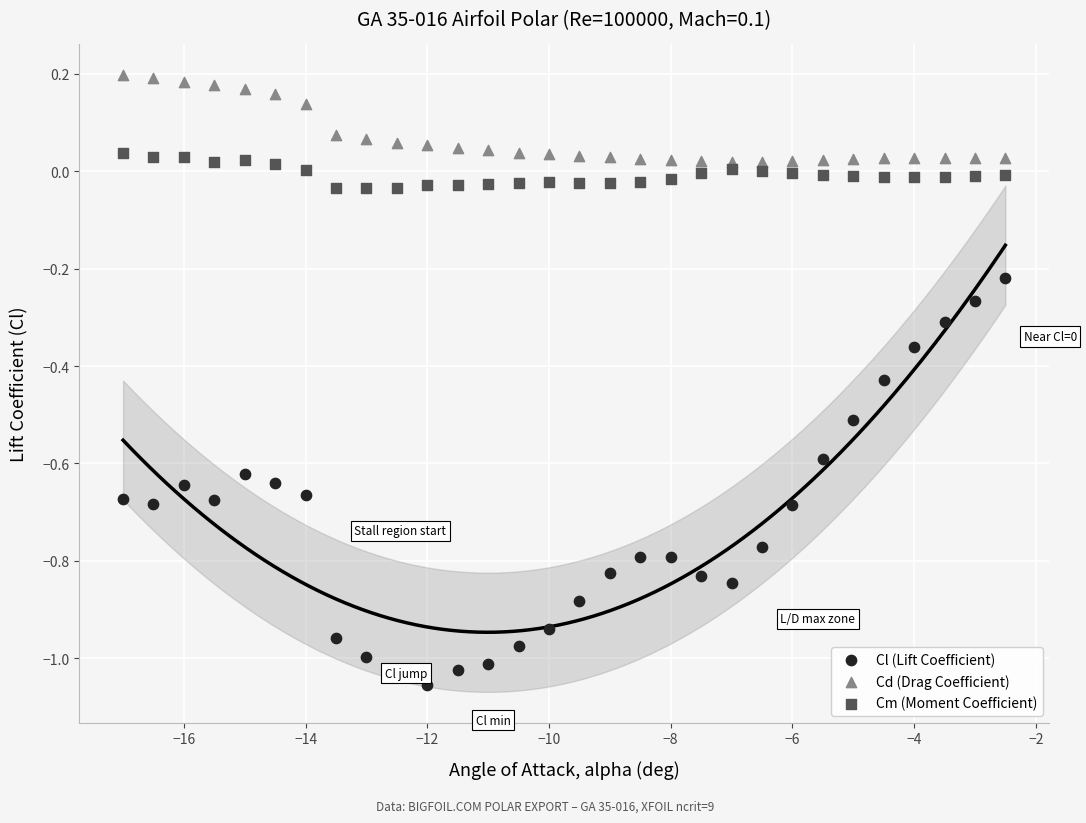

Which series has the largest Y range (max minus min)?

Cl (Lift Coefficient)